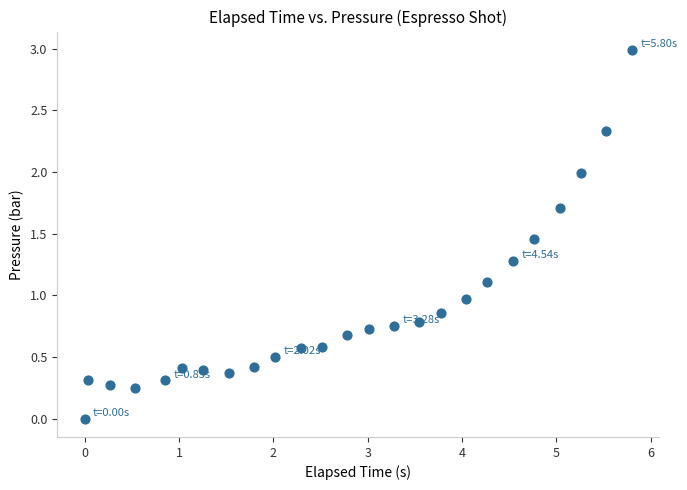

What is the range of X values (max minus min)?

5.8